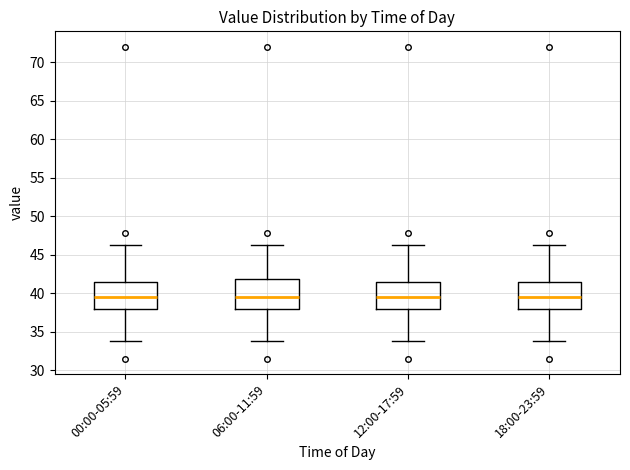

Where is the upper edge of the box for 06:00-11:59 on the y-axis? The values are not printed on the chart, so give them approximately, as read against the axis.

42.0